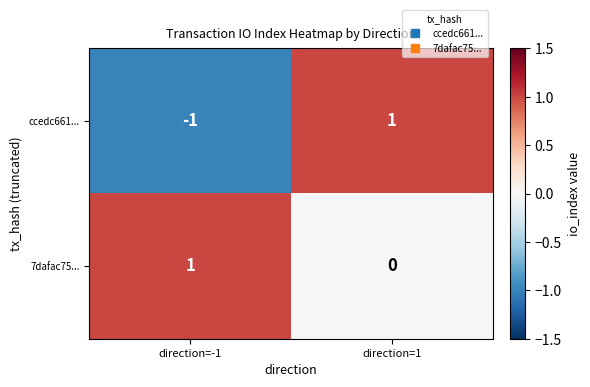

What is the total value across all series at direction=1?

1